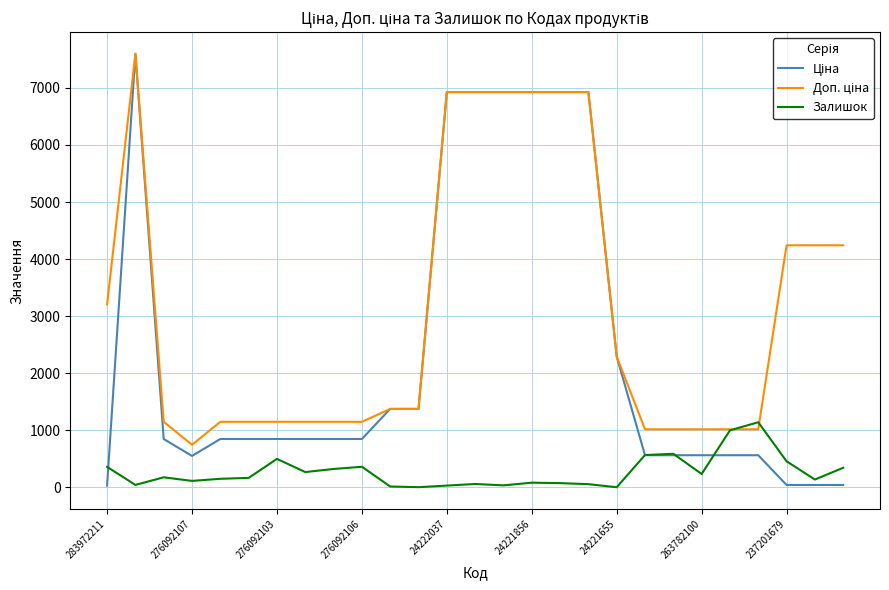

What is the maximum value shown in the chart?

7596.5